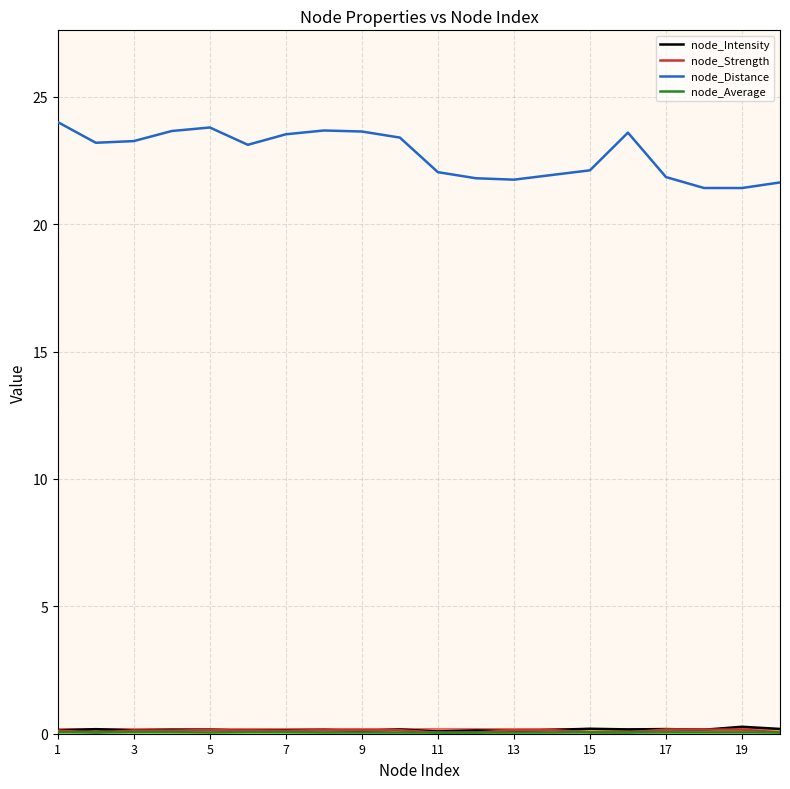

Which series has the largest total across all categories?

node_Distance